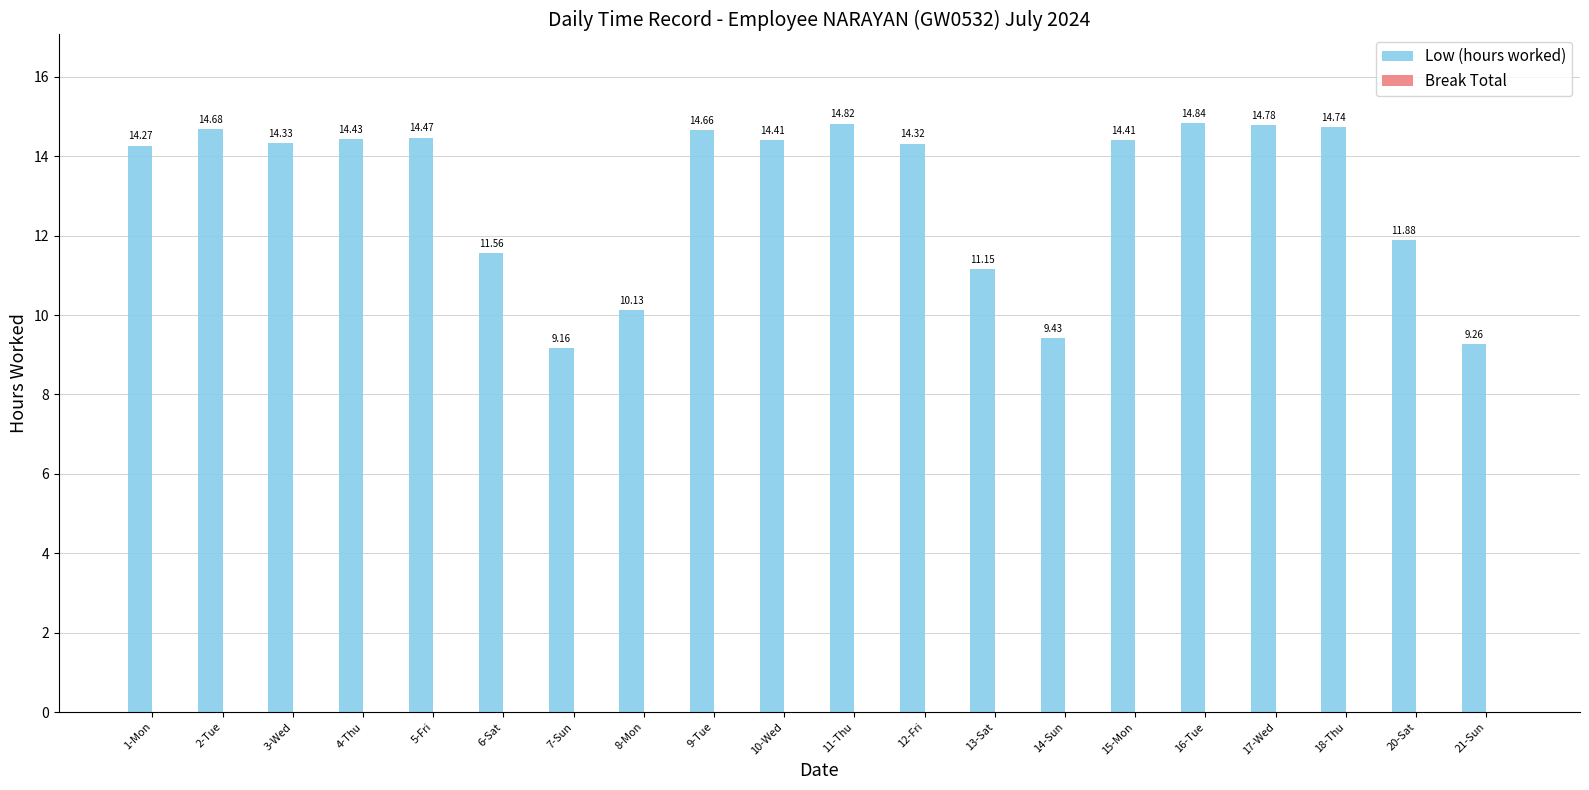

Approximately how many times larger is the value at 6-Sat compared to 7-Sun?

1.3